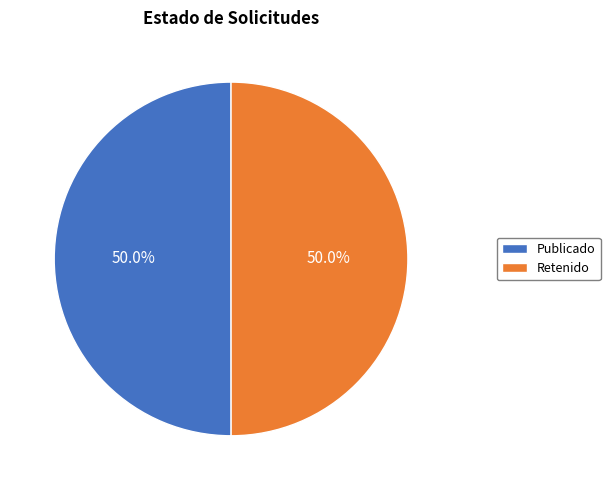

Approximately how many times larger is the value at Publicado compared to Retenido?

1.0